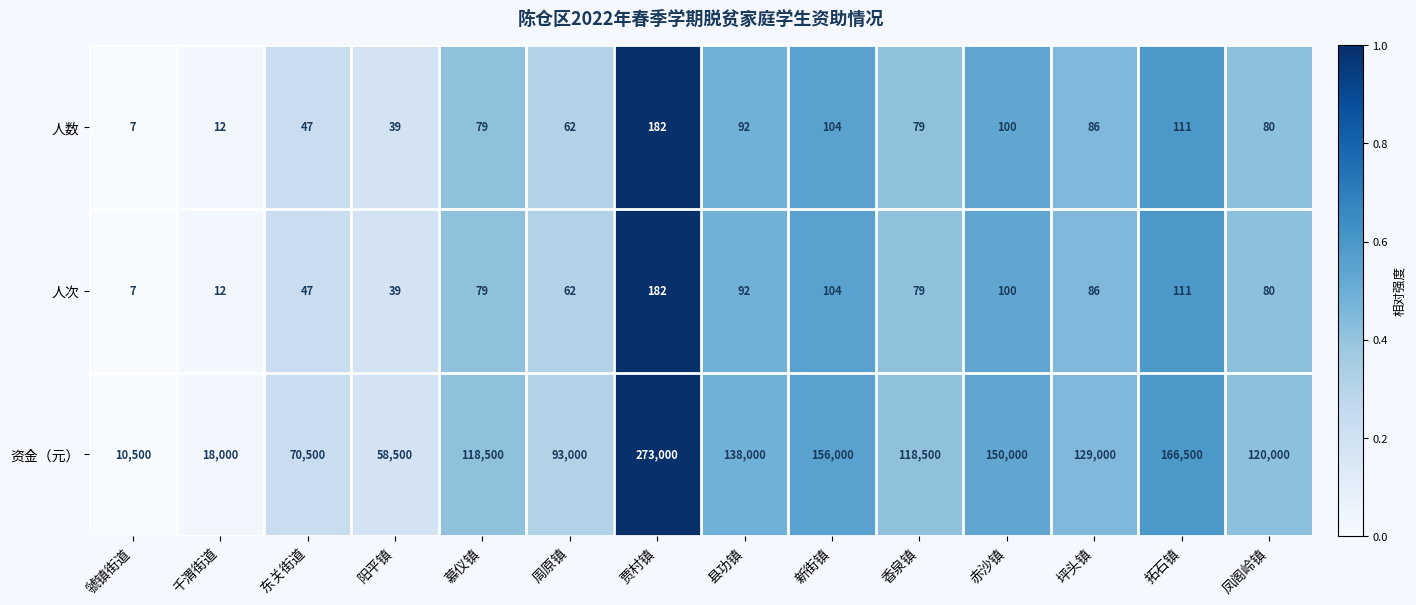

Which series has the largest total across all categories?

资金（元）